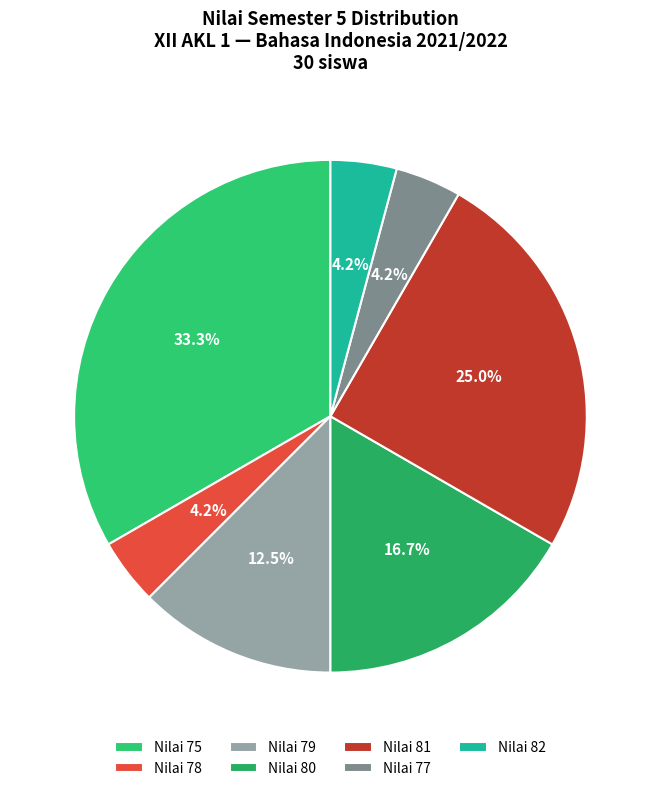

How many segments does this pie chart have?

7